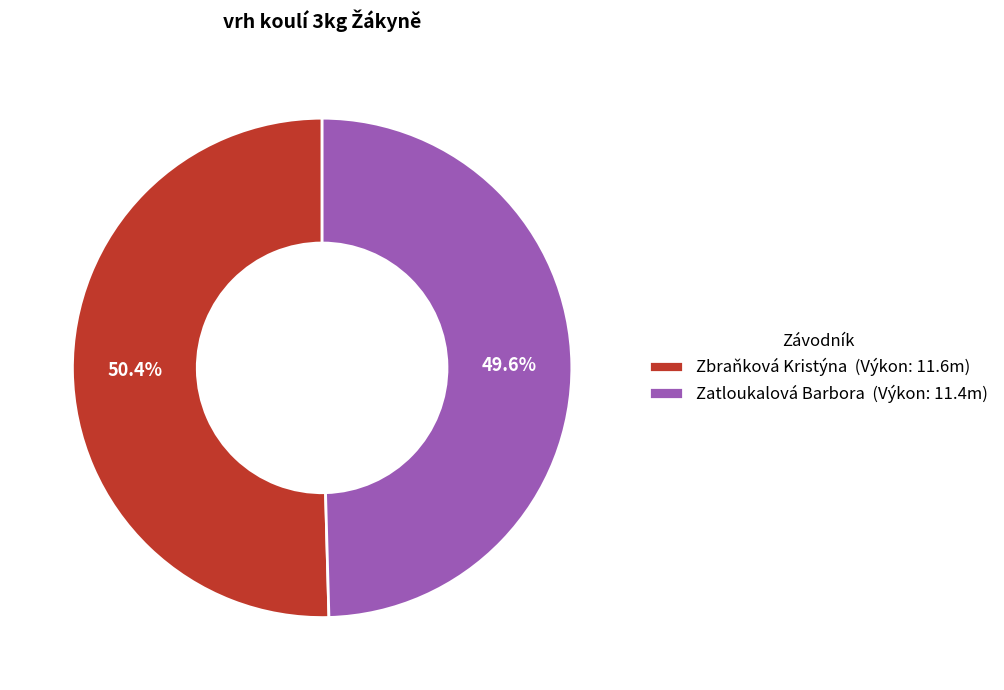

To the nearest percent, what percentage of the pie is Zatloukalová Barbora?

50%